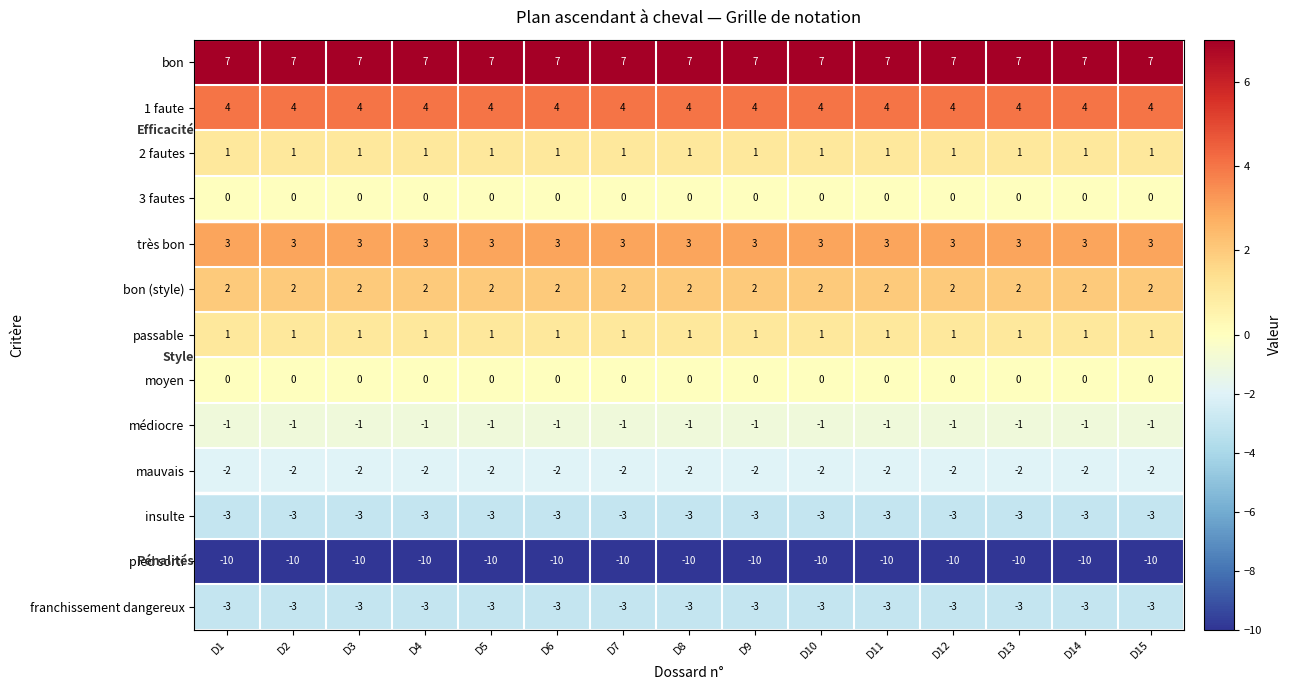

True or false: 1 faute has a value of 4 at D10.

True